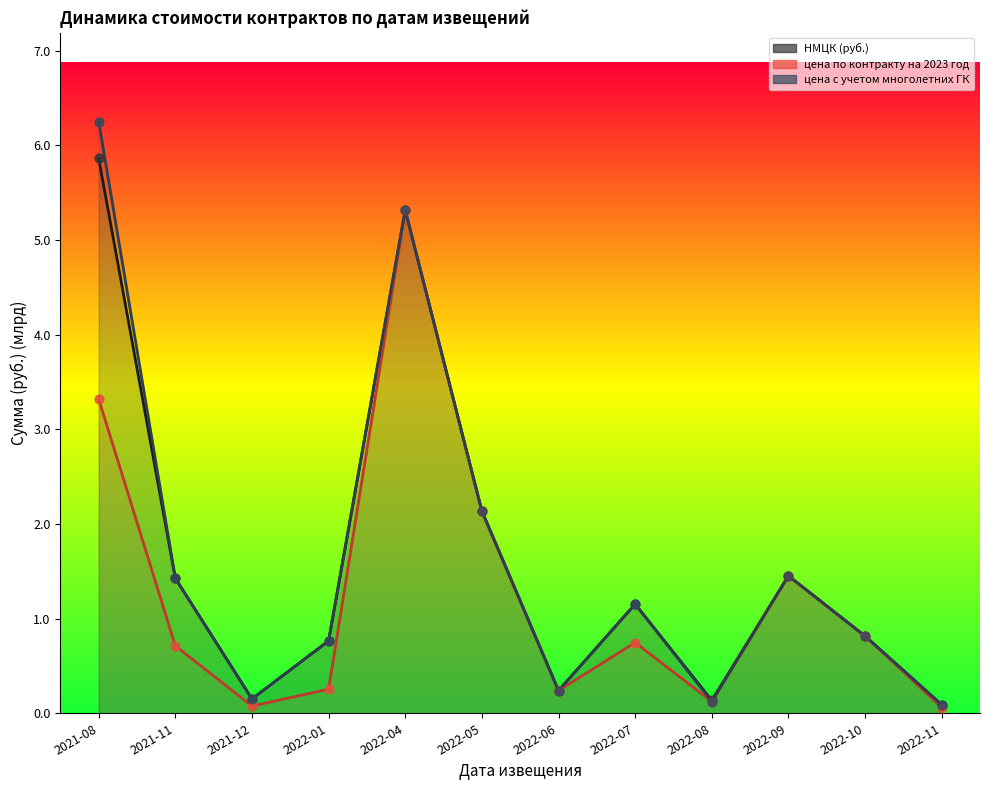

At which category is the sum across all series the highest?

2022-04